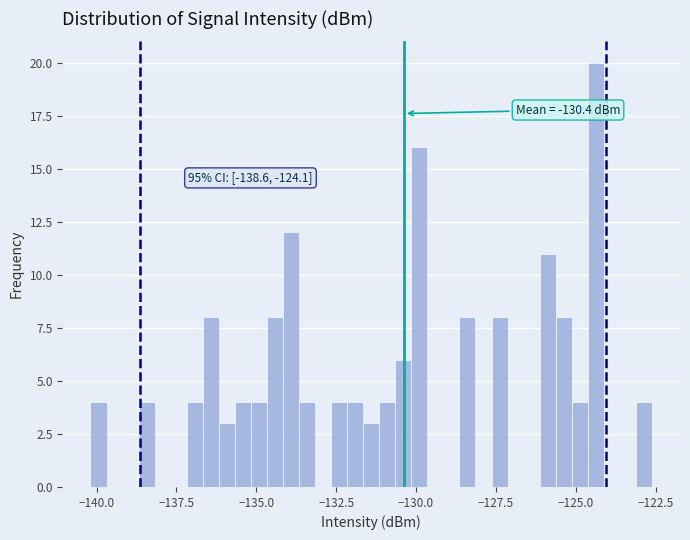

Around what value on the x-axis is the tallest bar? Give the approximate position of its centre, as read against the axis.

-124.5